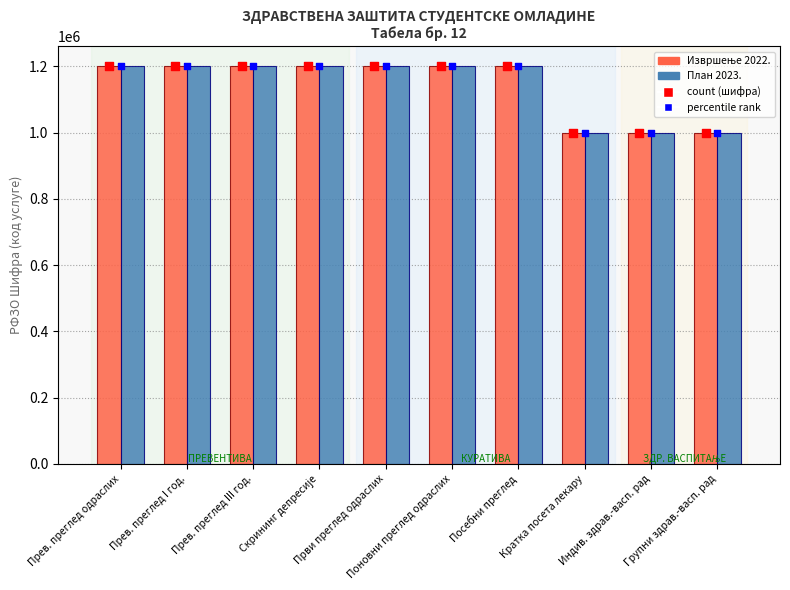

What is the total value across all series at Посебни преглед?

2400108